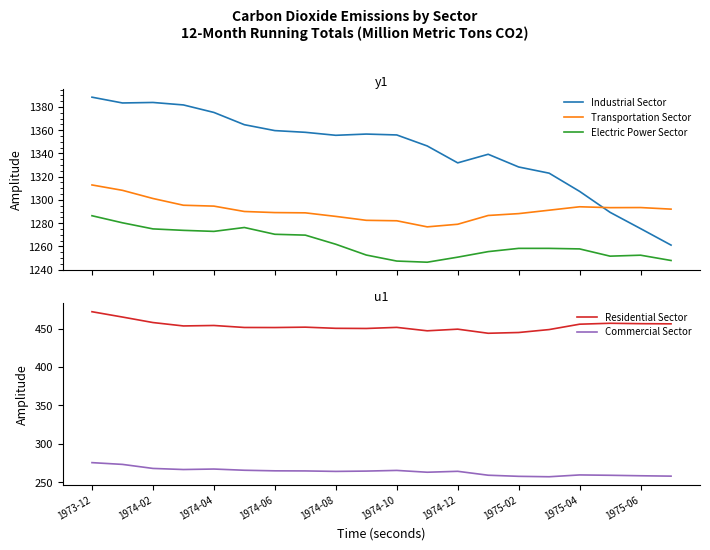

What is the minimum value shown in the chart?

257.1